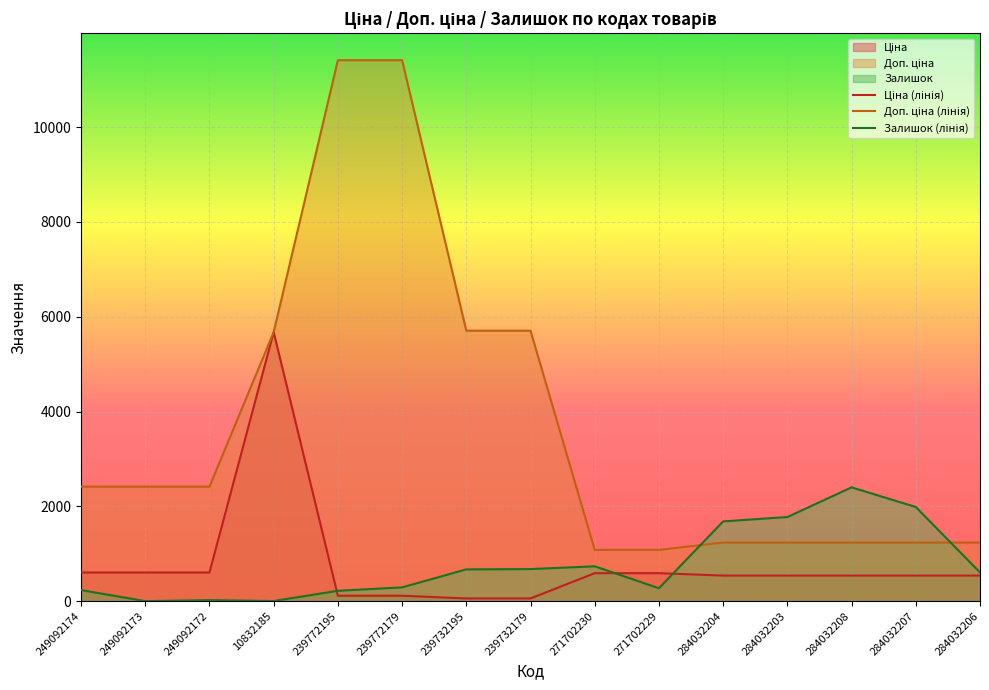

Which category has the lowest value across all series?

249092173